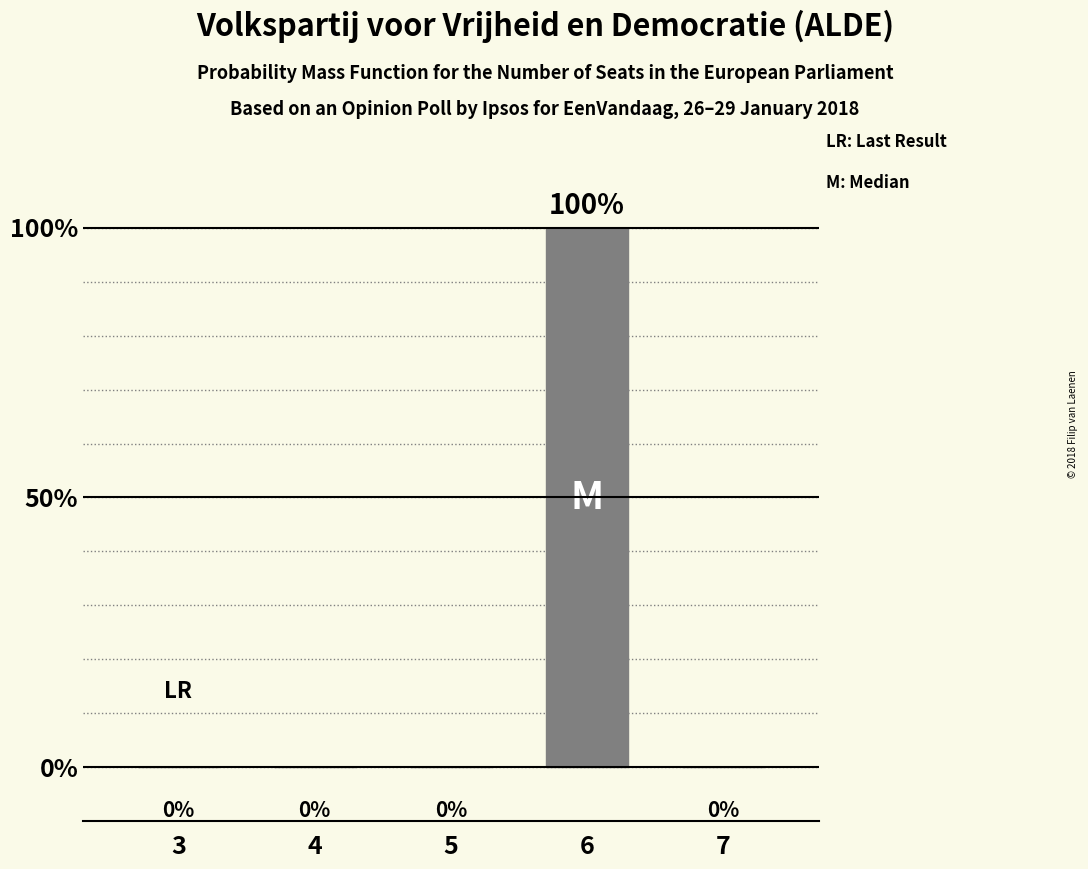

The value at 6 is 100. True or false?

True